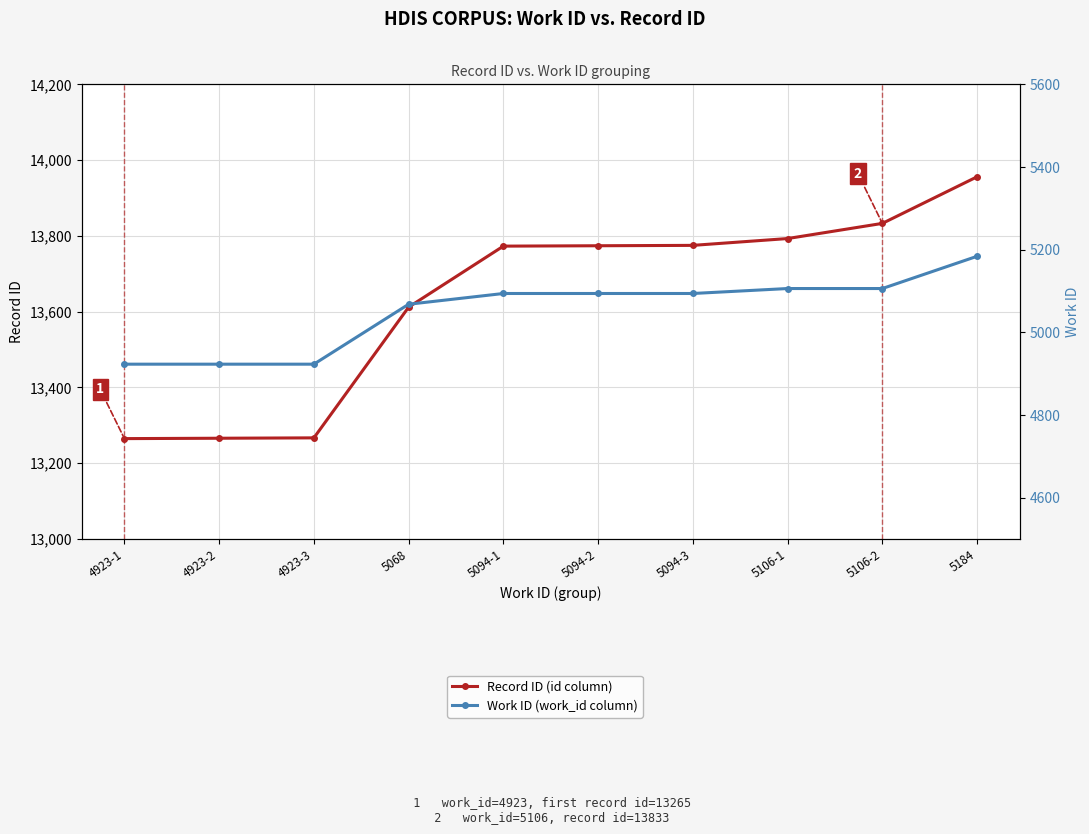

At which label does Record ID (id column) first exceed 13774?

5094-3